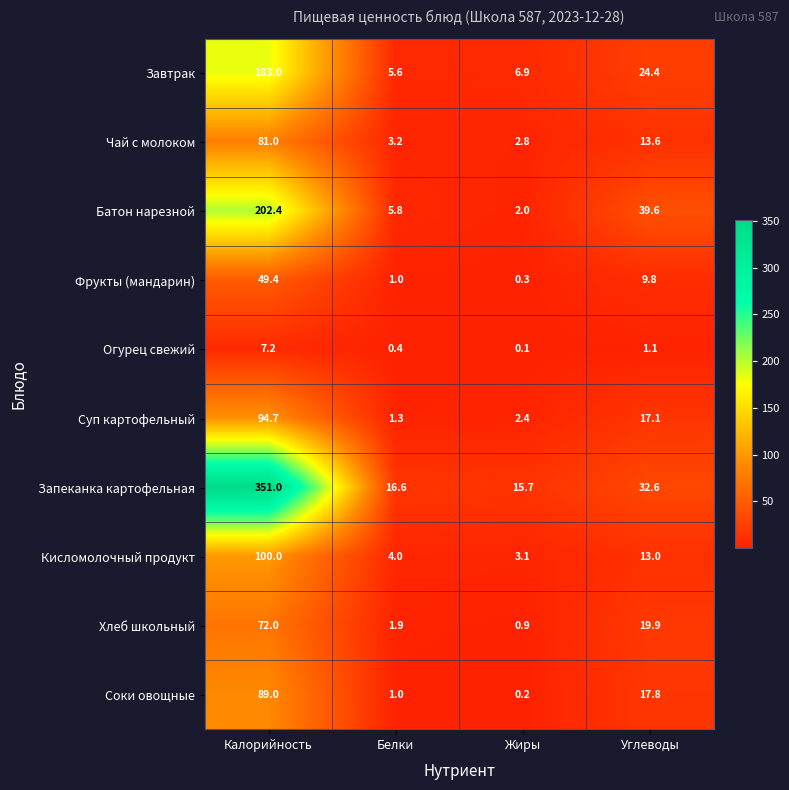

True or false: Батон нарезной has a value of 10.1 at Белки.

False